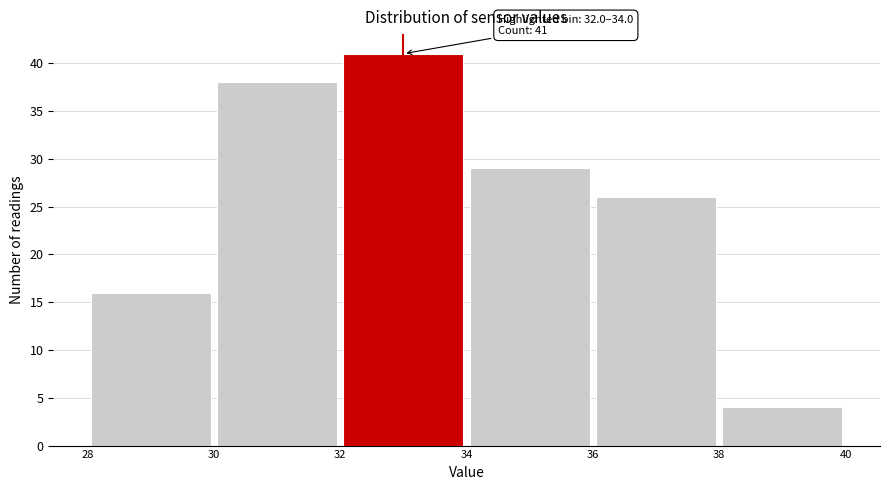

Which range on the x-axis has the tallest bar?

32 to 34